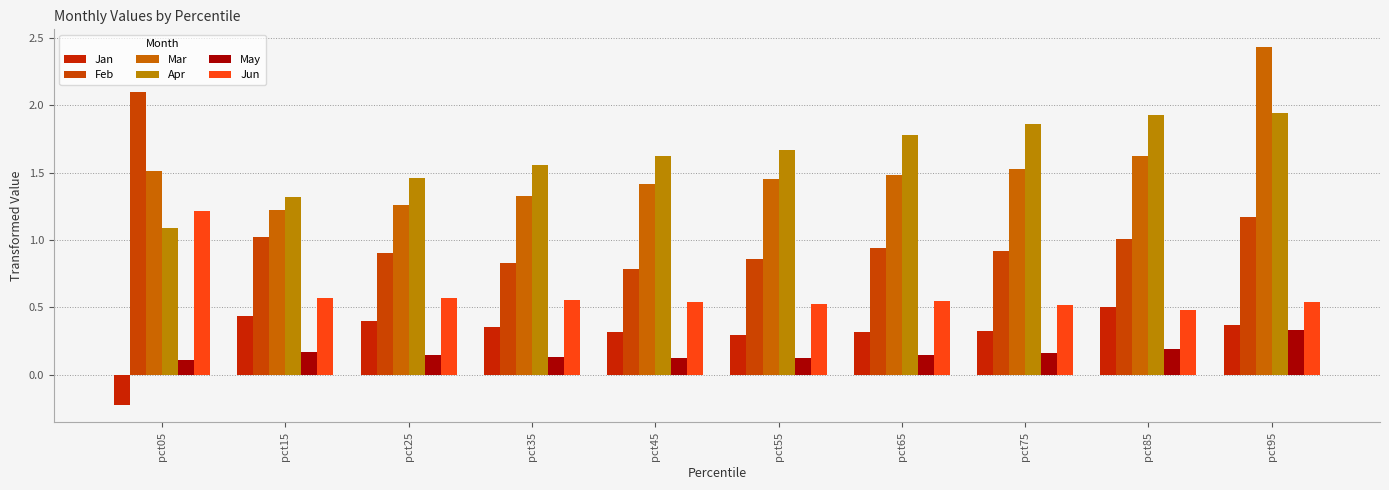

Which series changed the most between pct65 and pct85?

Jan